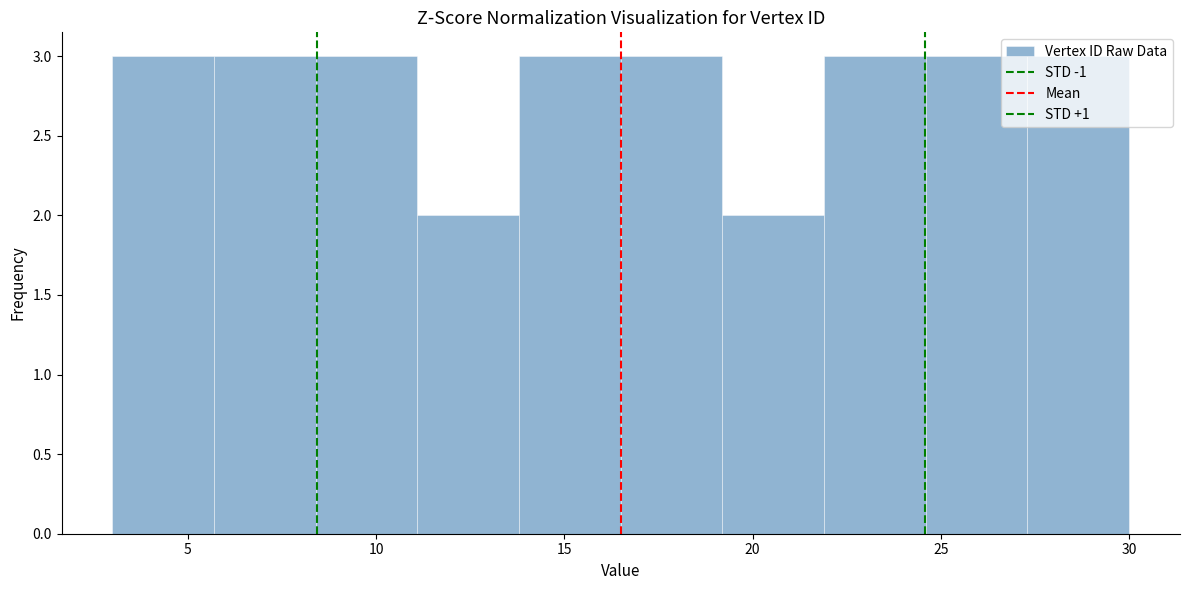

Reading left to right, transcribe this chart: for each bar, give the range it covers on the x-axis and its height. Neither the bar edges nor the heights are printed on the chart, so give them approximately, as read against the axes.

3.0 to 5.7: 3
5.7 to 8.4: 3
8.4 to 11.1: 3
11.1 to 13.8: 2
13.8 to 16.5: 3
16.5 to 19.2: 3
19.2 to 21.9: 2
21.9 to 24.6: 3
24.6 to 27.3: 3
27.3 to 30.0: 3